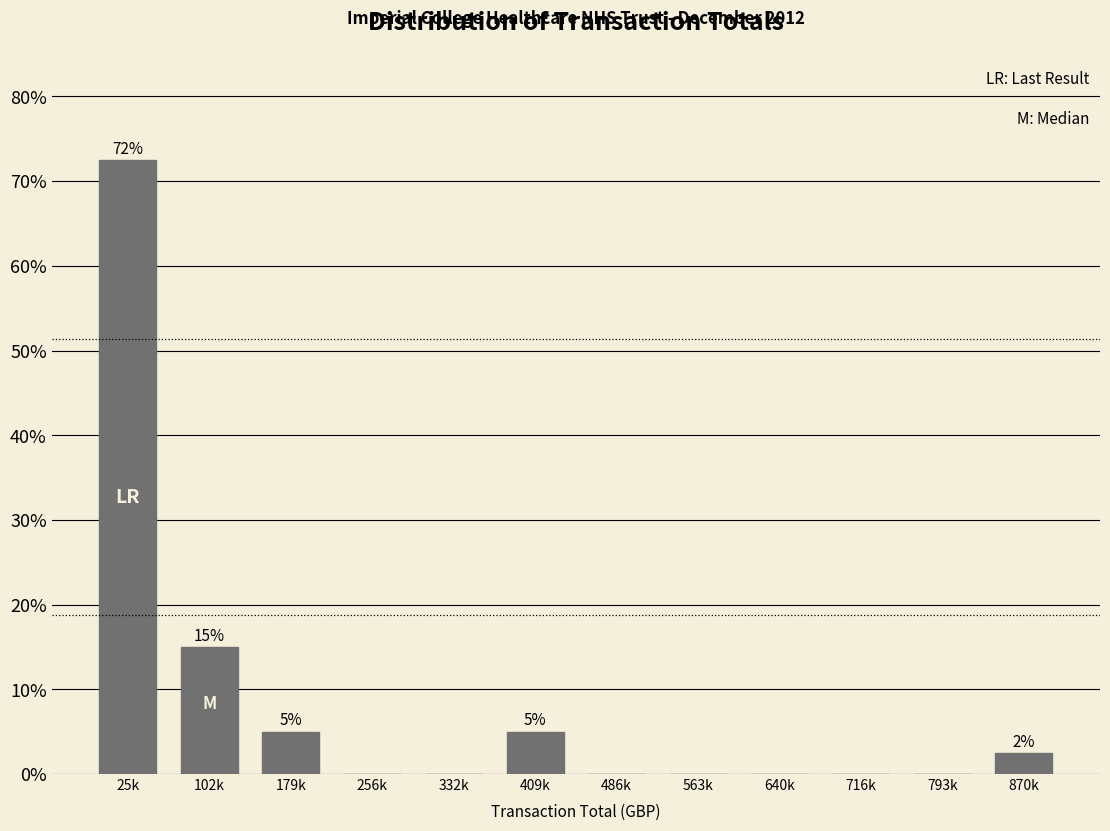

Reading left to right, what are all the values shown in this chart?

25k=72.5	102k=15.0	179k=5.0	256k=0.0	332k=0.0	409k=5.0	486k=0.0	563k=0.0	640k=0.0	716k=0.0	793k=0.0	870k=2.5